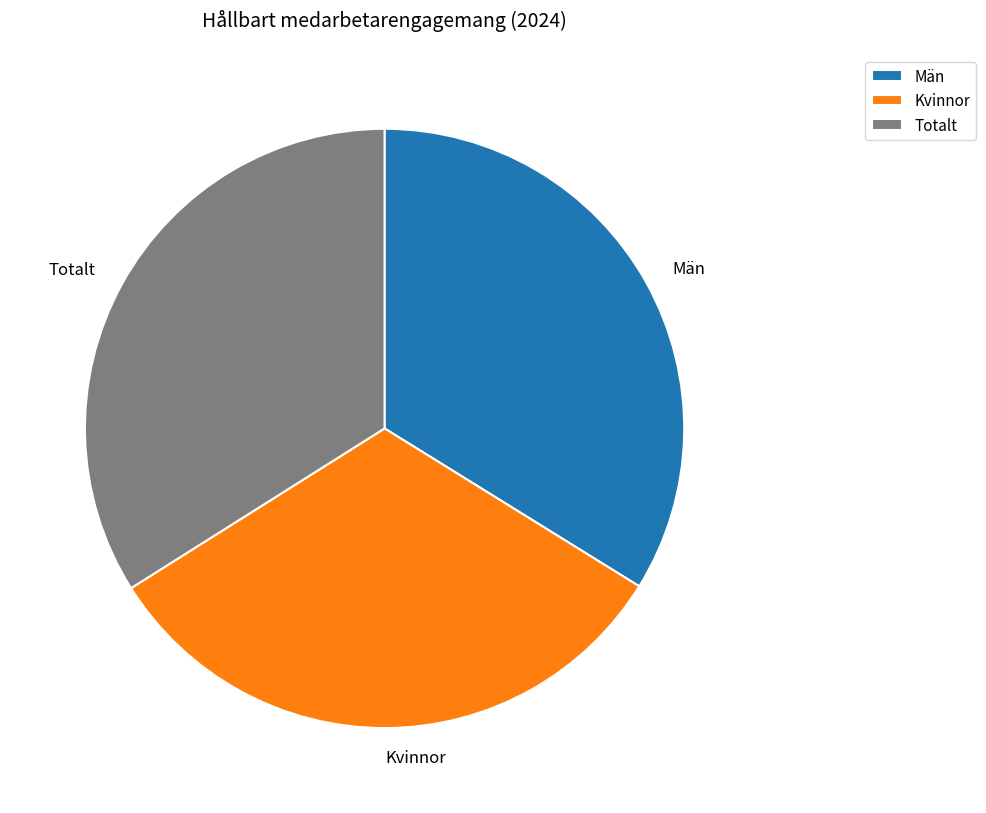

Is the sum of Totalt and Män greater than half?

Yes